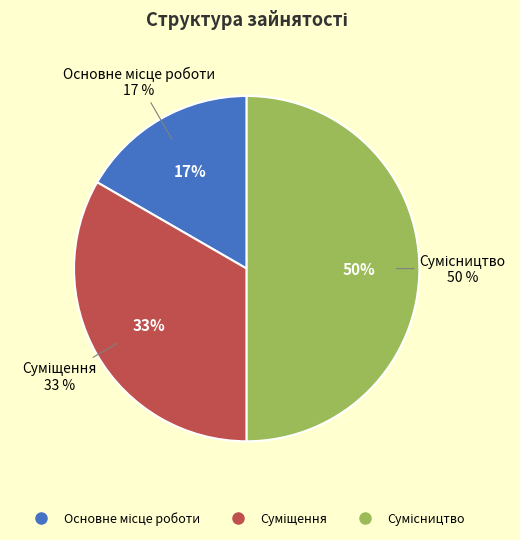

Is there any slice that represents more than half of the pie?

No